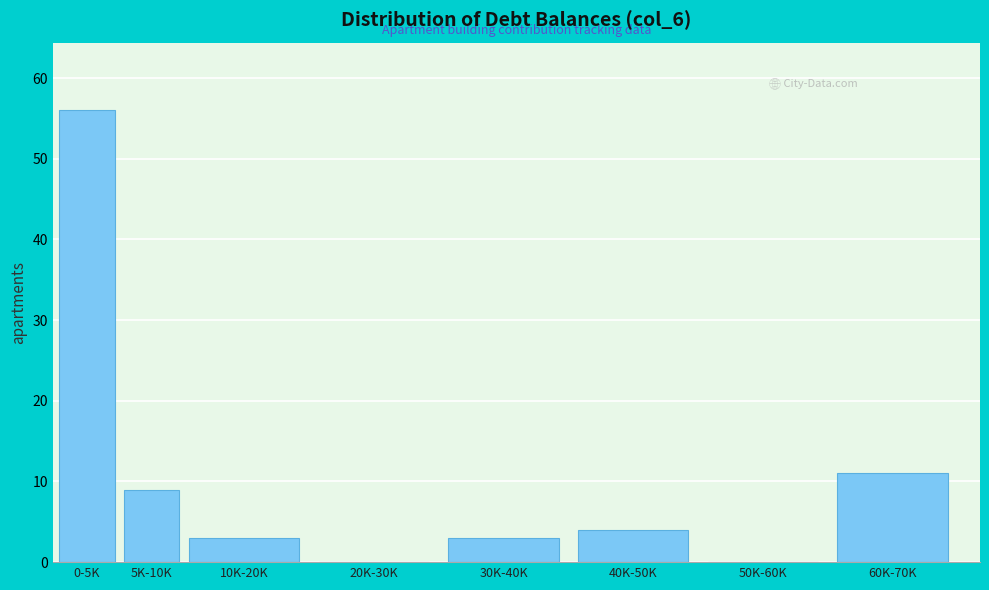

Reading left to right, what are all the values shown in this chart?

0-5K=56	5K-10K=9	10K-20K=3	20K-30K=0	30K-40K=3	40K-50K=4	50K-60K=0	60K-70K=11